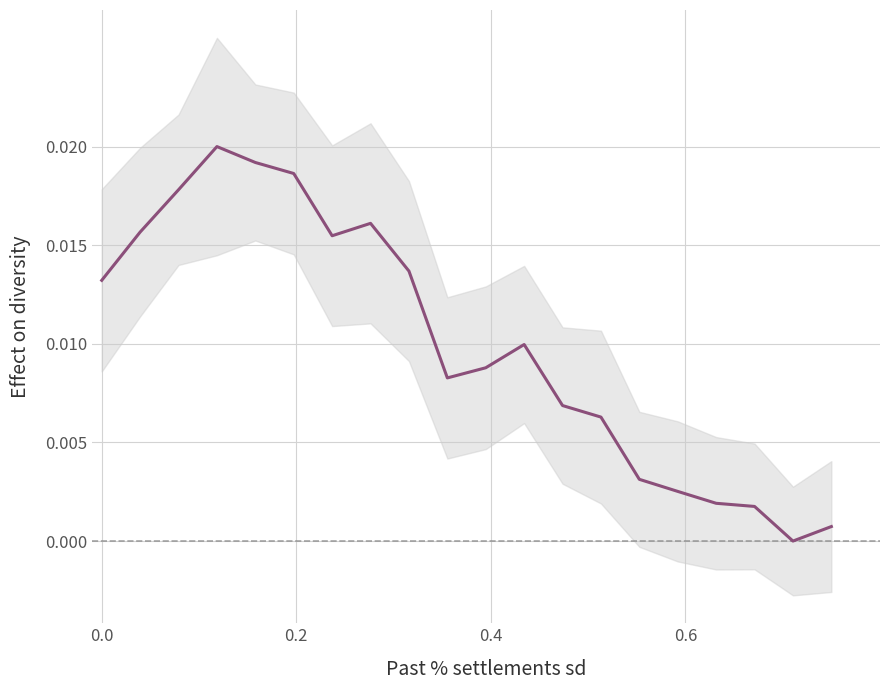

How many interior local peaks (higher than both neighbors) does the data have?

3